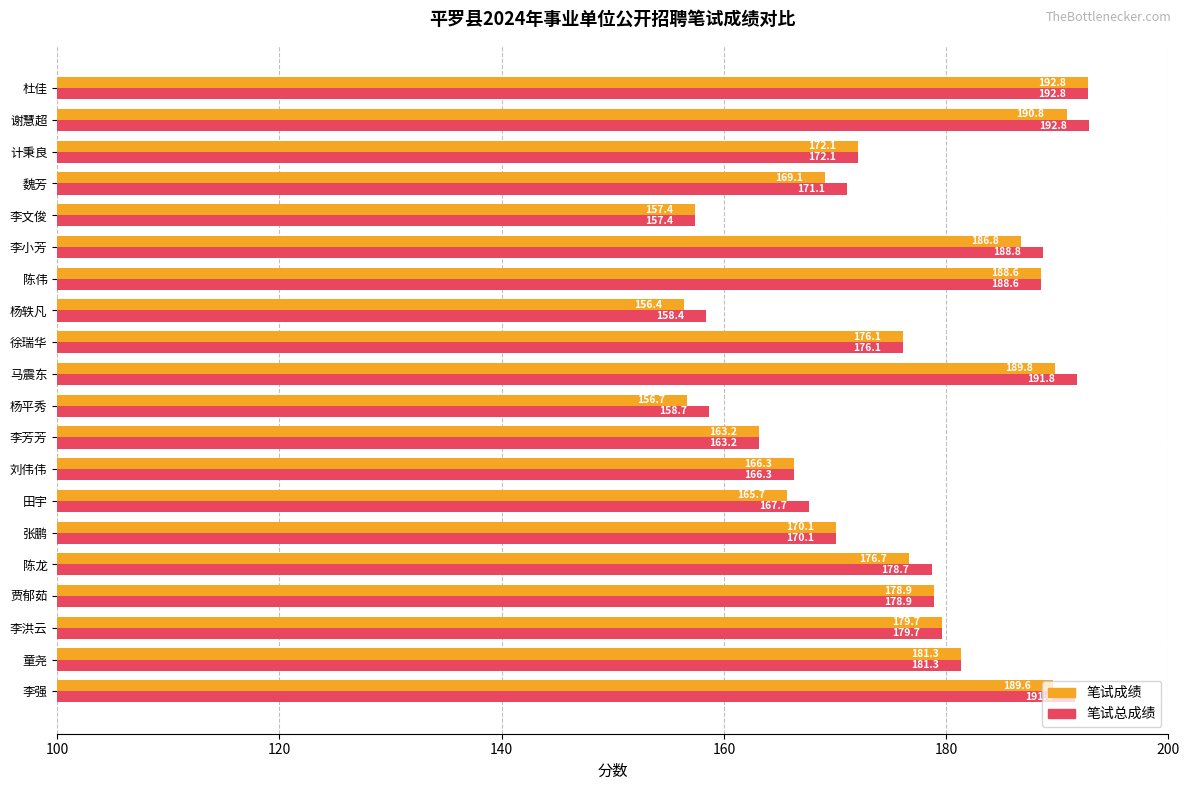

What value does the 笔试成绩 series have at 李小芳?

186.8